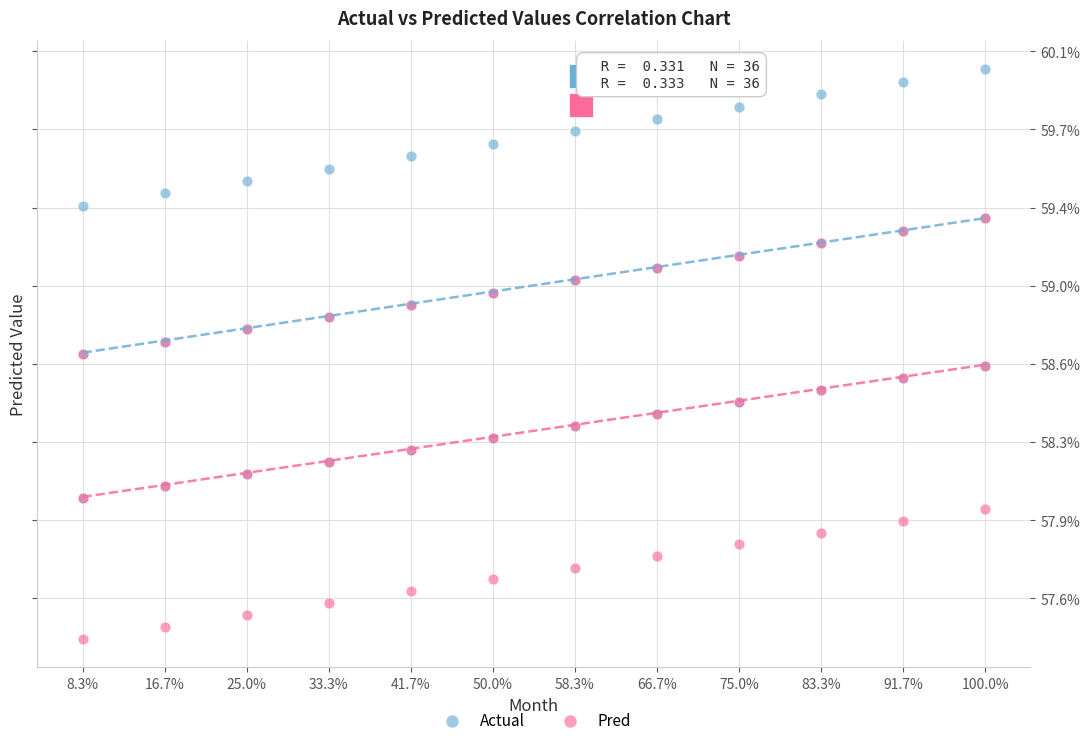

What are all the series names shown in the legend?

Actual, Pred